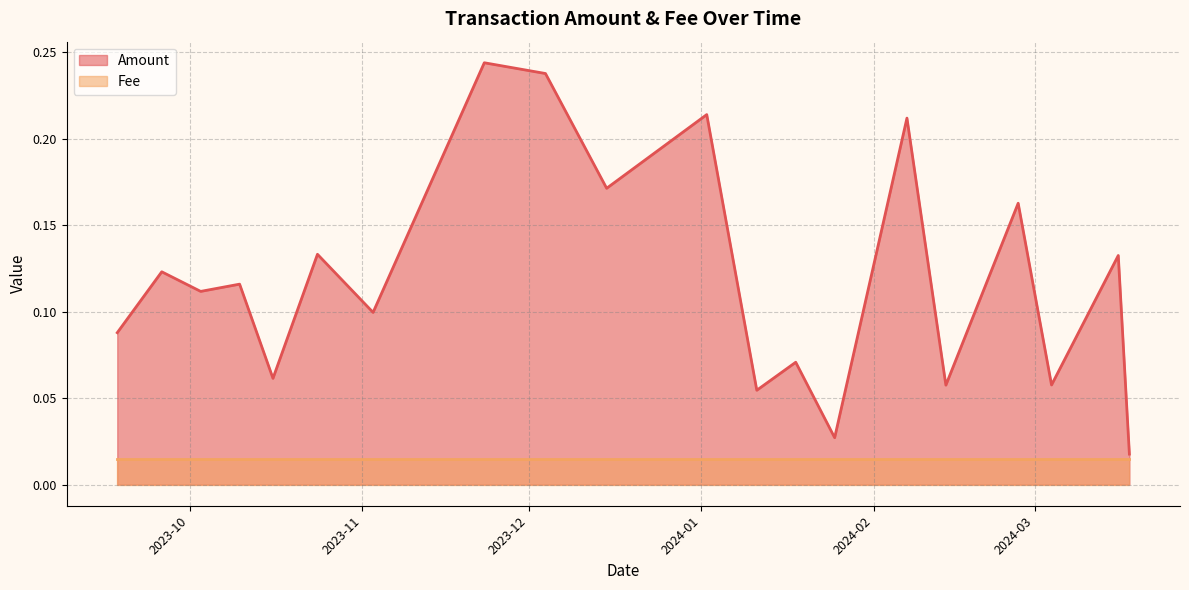

The Amount series shows 0.1 at 2024-03-04. True or false?

True